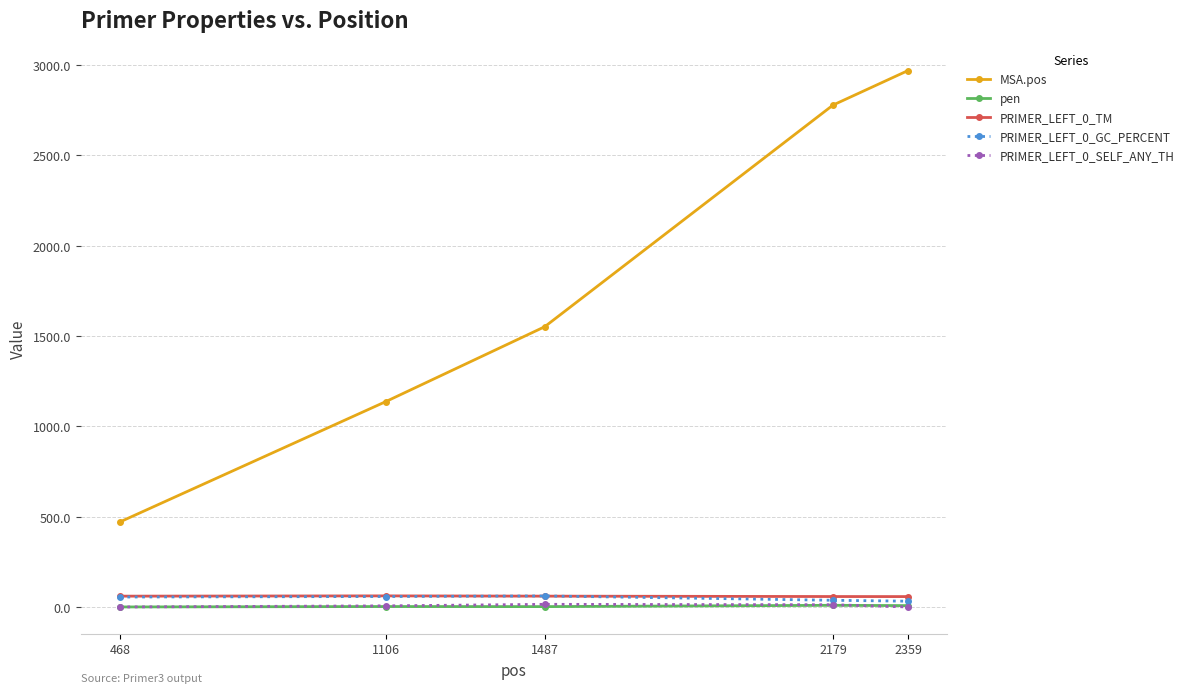

Which label corresponds to the largest value in the chart?

2359